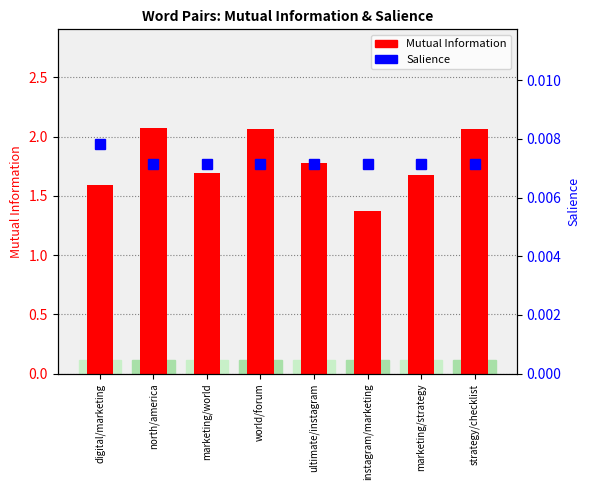

The value of Salience at strategy/checklist is 0.0. True or false?

True